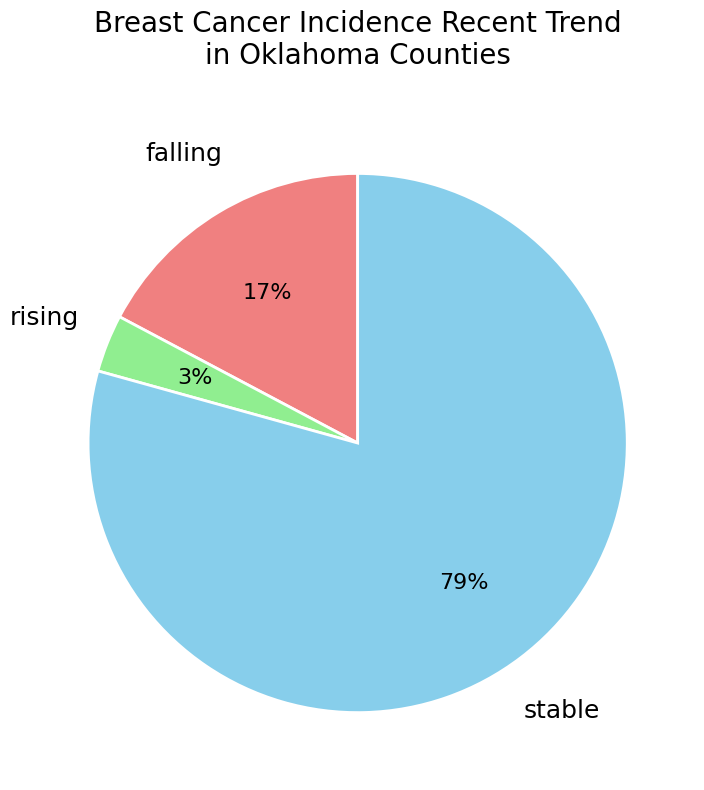

Count the number of slices in the pie.

3